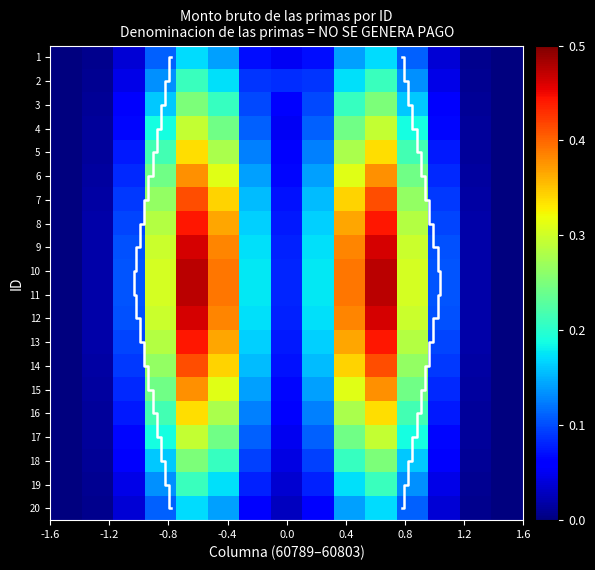

At how many categories does at least one series exceed 0?

15